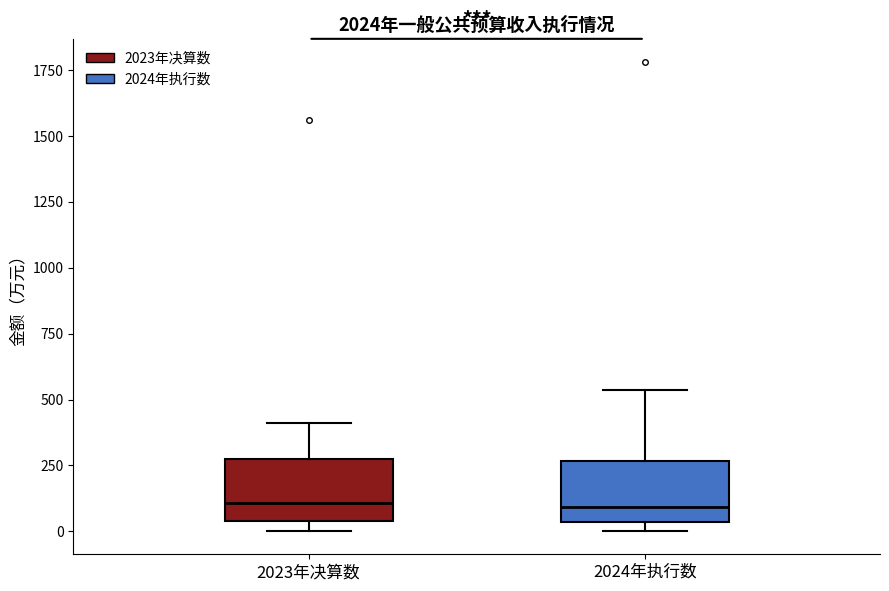

Where is the upper edge of the box for 2023年决算数 on the y-axis? The values are not printed on the chart, so give them approximately, as read against the axis.

300